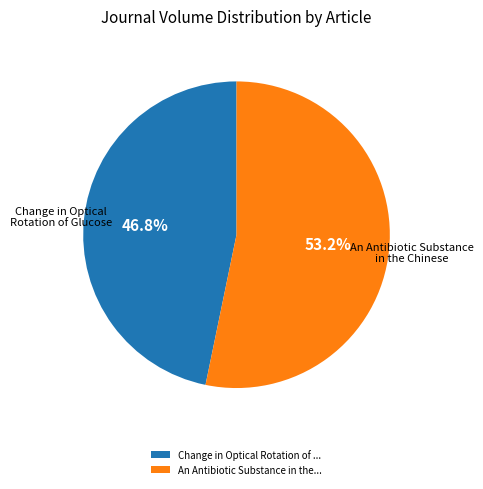

Does An Antibiotic Substance in the Chinese represent more than half of the total?

Yes